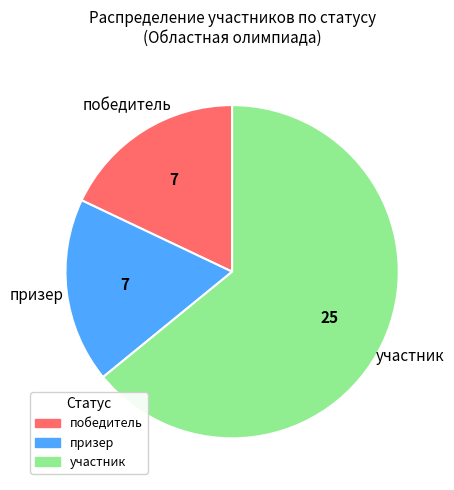

Is the sum of участник and победитель greater than half?

Yes